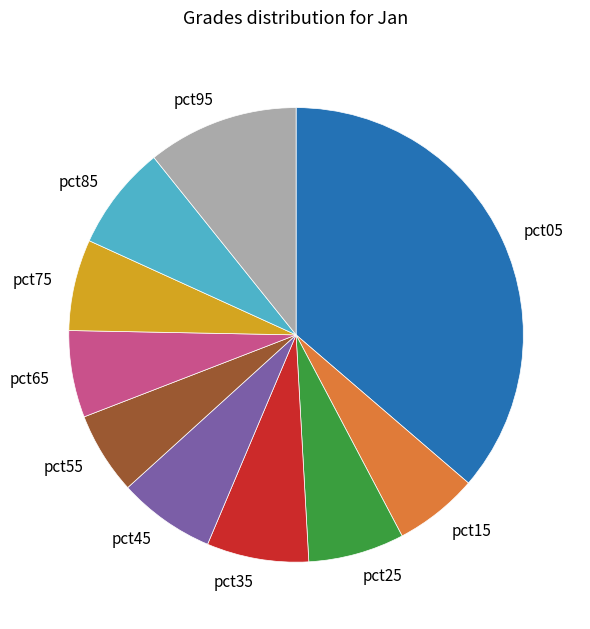

Which category has the biggest portion of the pie?

pct05